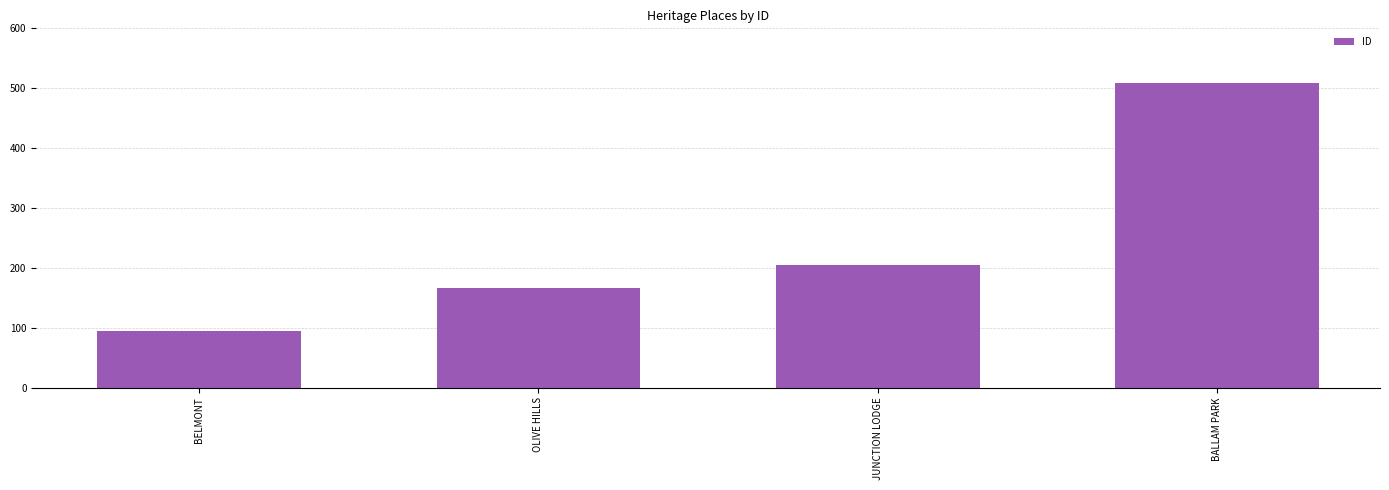

At which label is the value closest to 301?

JUNCTION LODGE